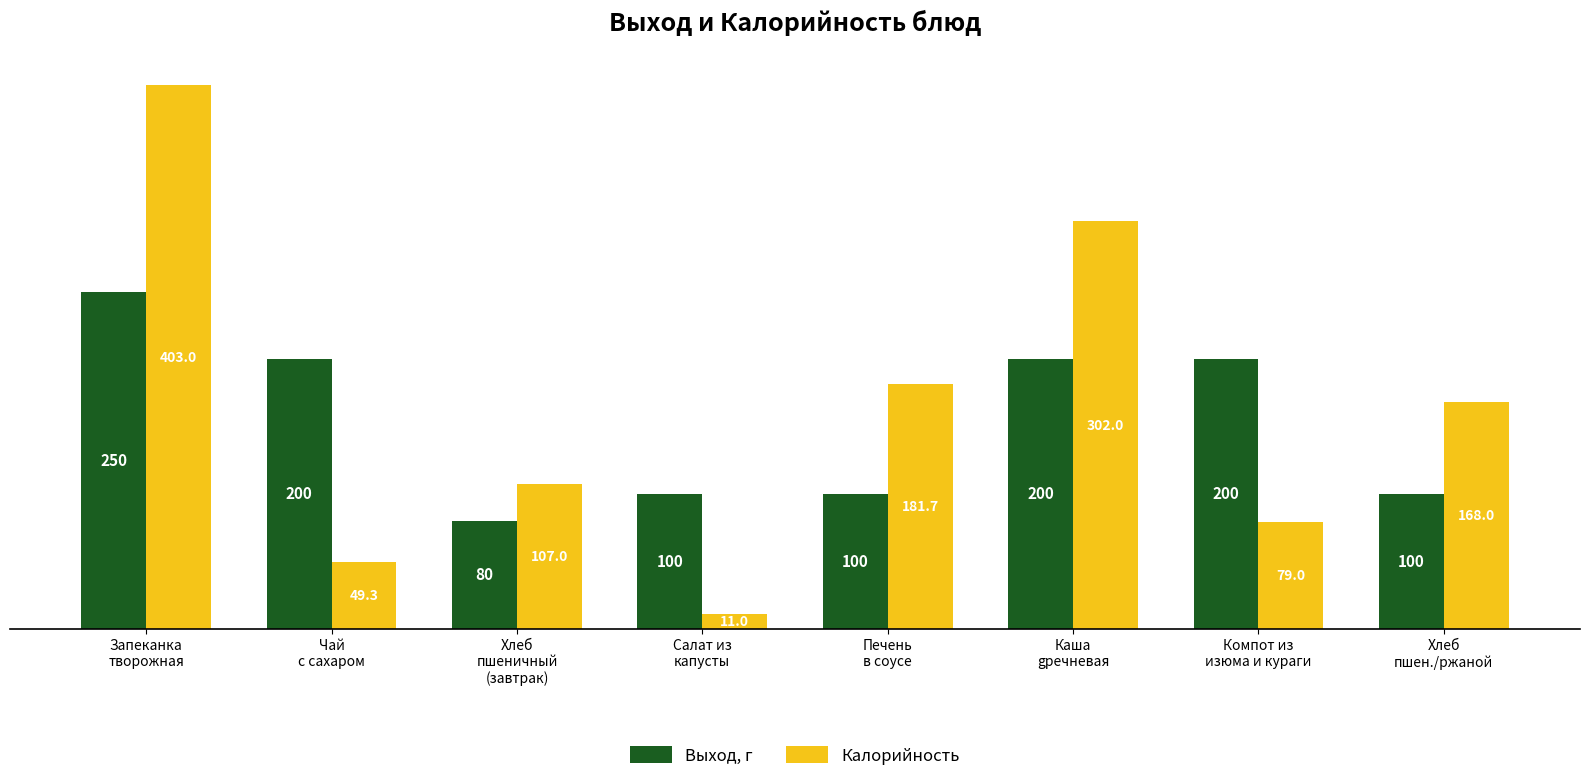

The Выход, г series shows 200.0 at Компот из
изюма и кураги. True or false?

True